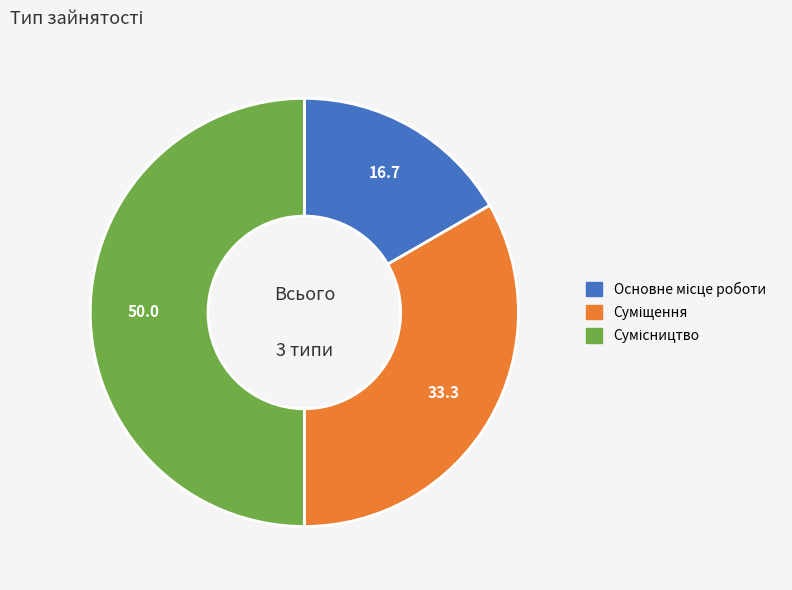

Is it true that Основне місце роботи is 17% of the pie?

True